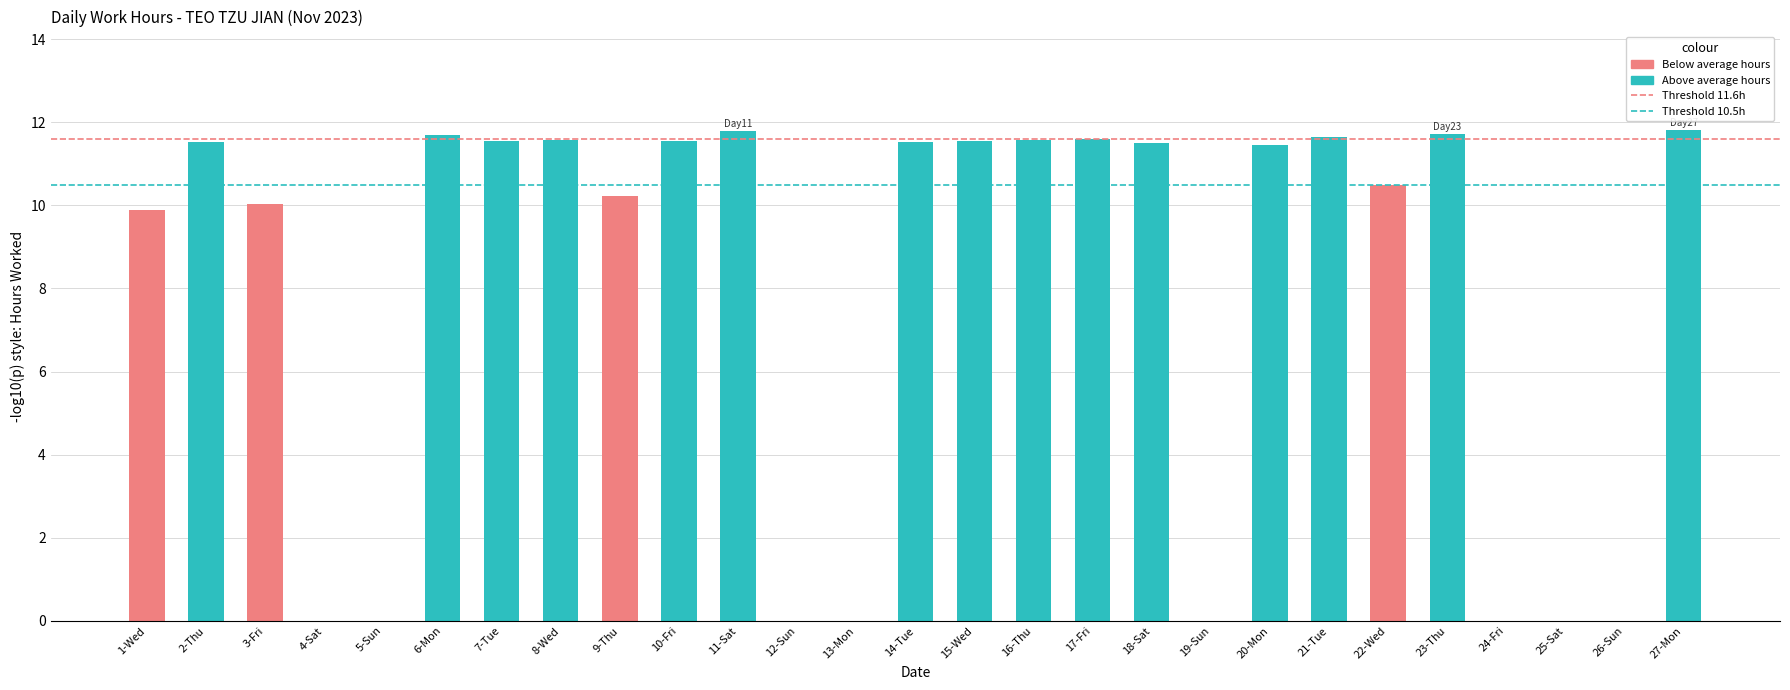

What is the maximum value shown in the chart?

11.8